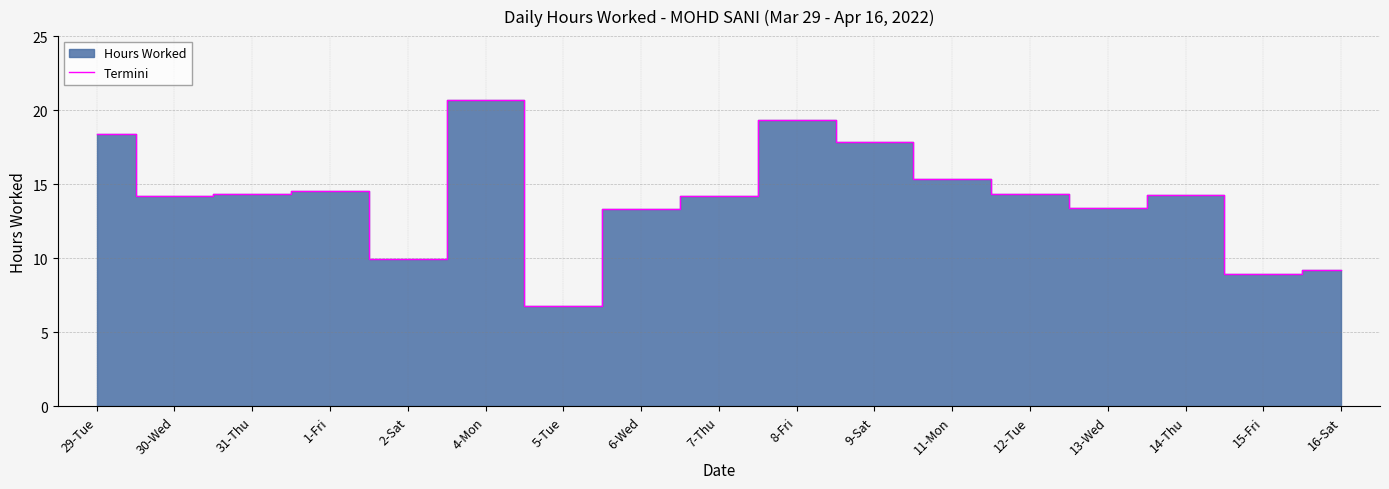

Where is the first local maximum?

1-Fri